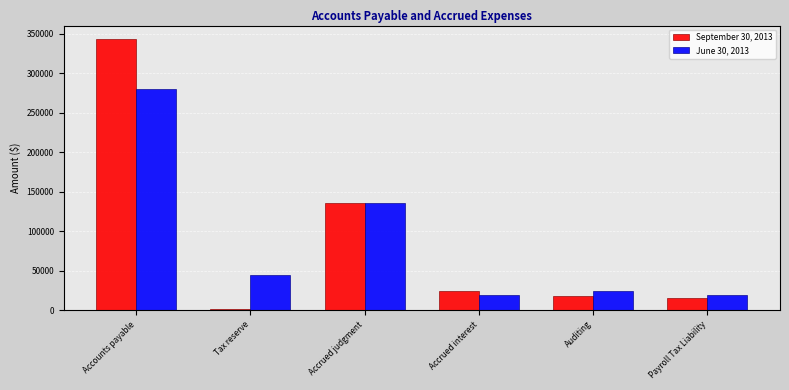

At which category is the sum across all series the highest?

Accounts payable